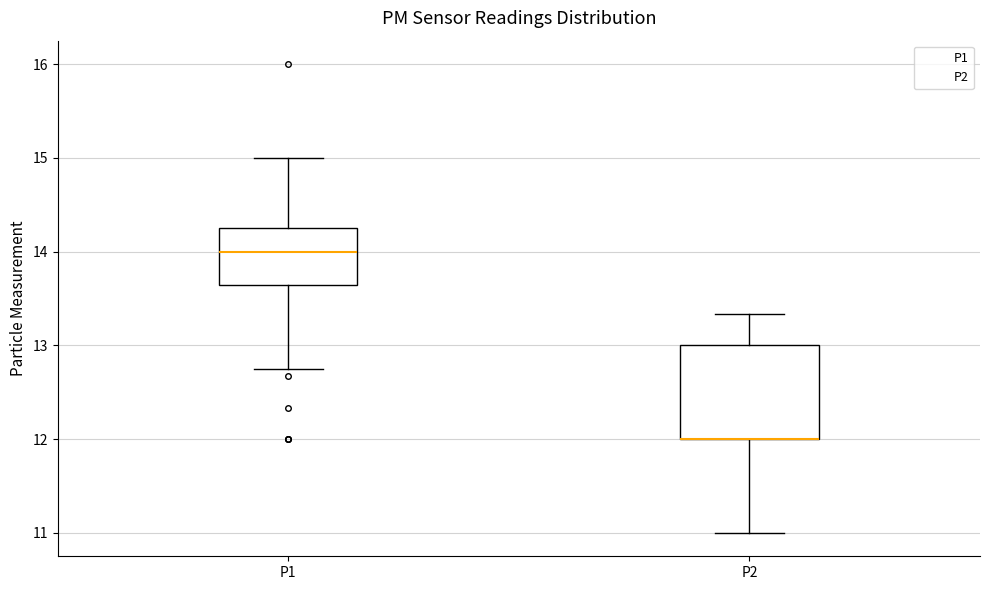

Where does the upper whisker of the box for P2 end on the y-axis? The values are not printed on the chart, so give them approximately, as read against the axis.

13.3